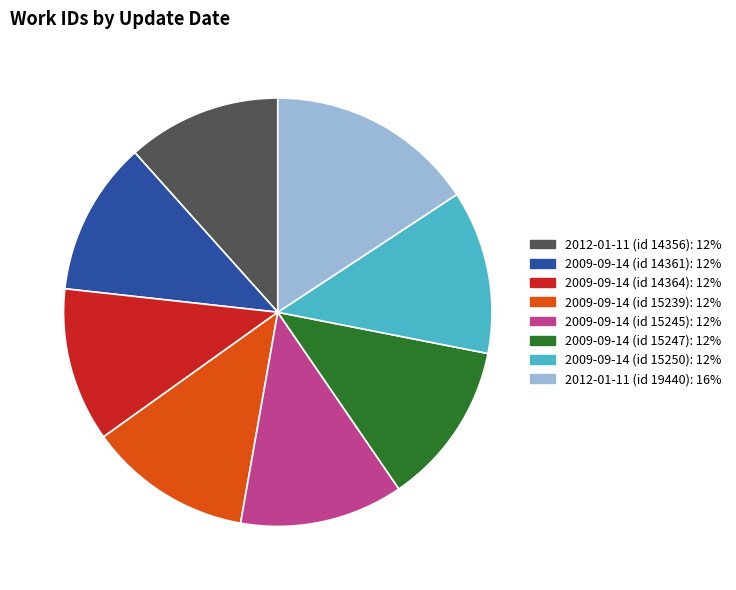

What is the largest slice in the pie chart?

2012-01-11 (id 19440)